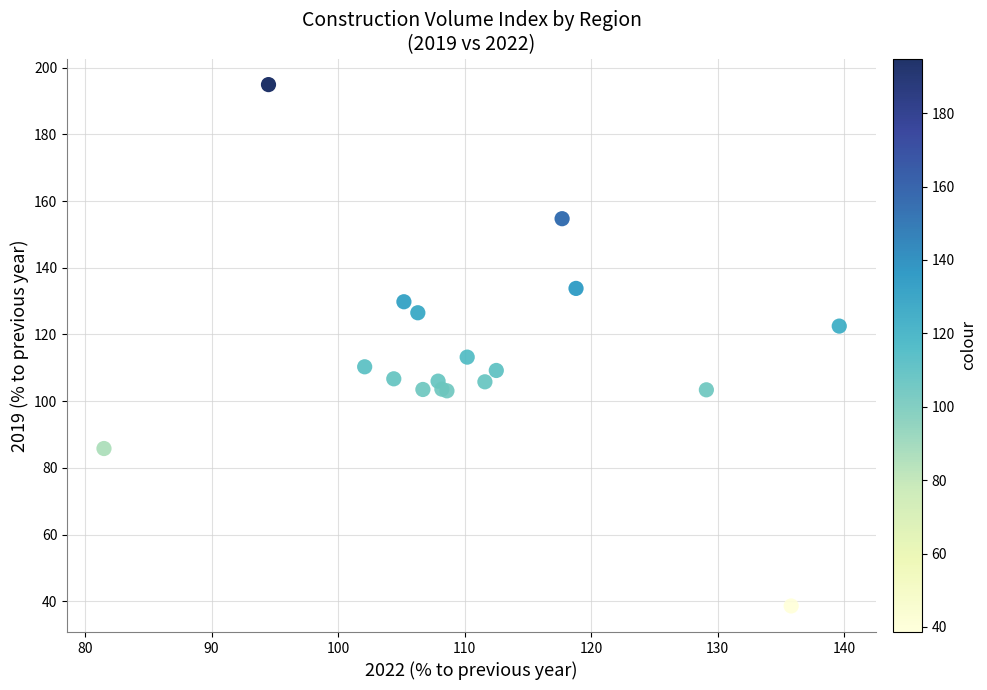

What Y value in the scatter plot is closest to 116?

113.2